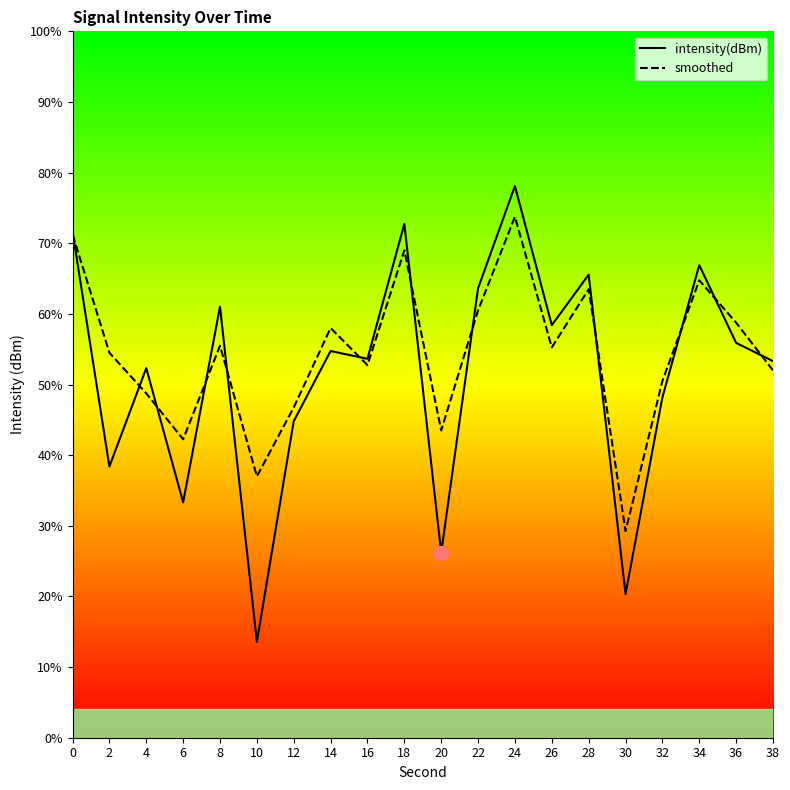

The smoothed series shows 37.0 at 10. True or false?

True